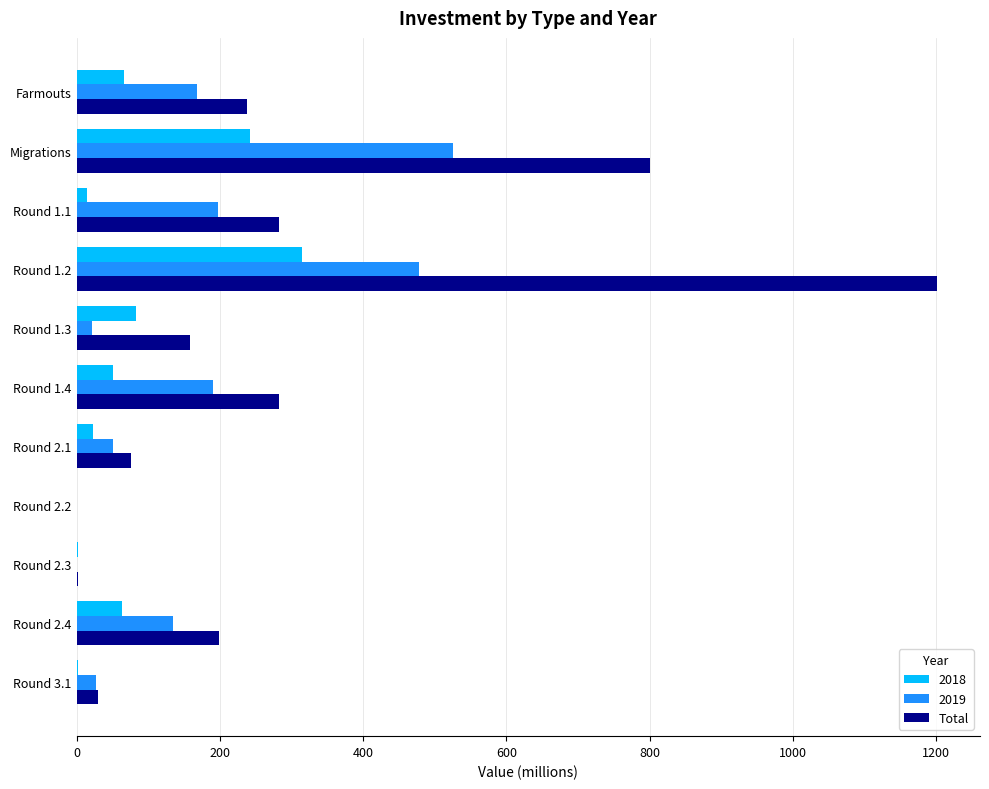

What is the sum of all 2019 values?

1795.2